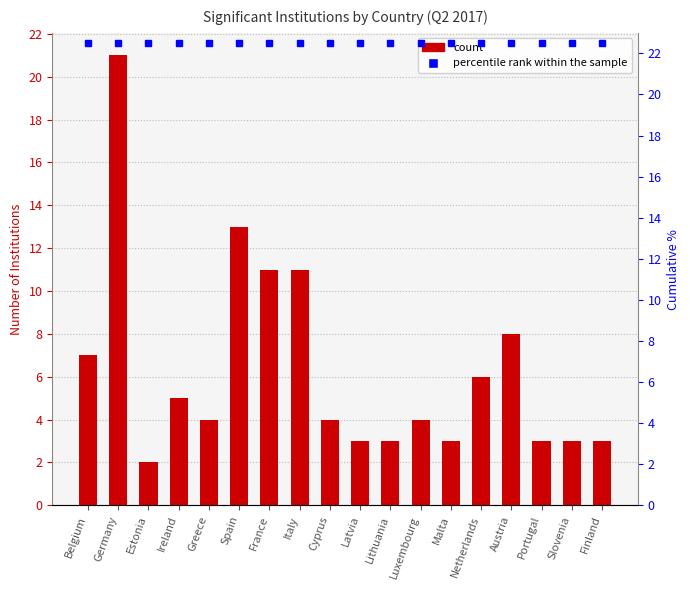

What is the label of the 1st bar from the right?

Finland